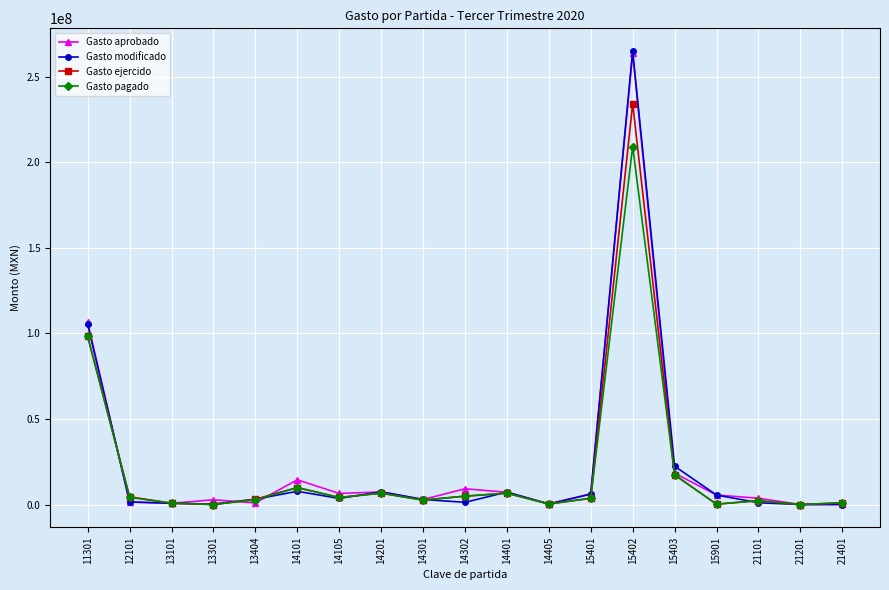

In Gasto aprobado, how many points are higher than both neighbors (excluding endpoints)?

5